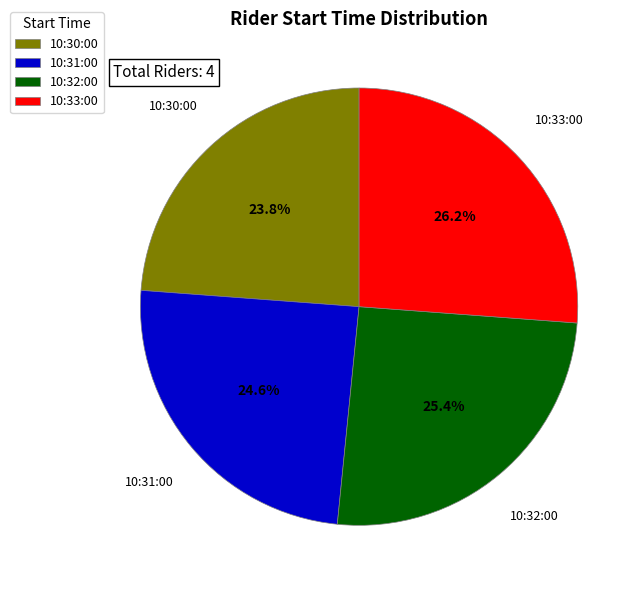

The 10:30:00 slice represents 35% of the pie. True or false?

False